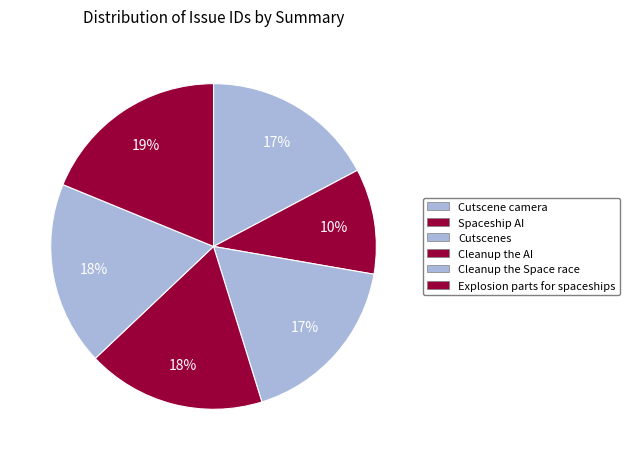

Count the number of slices in the pie.

6